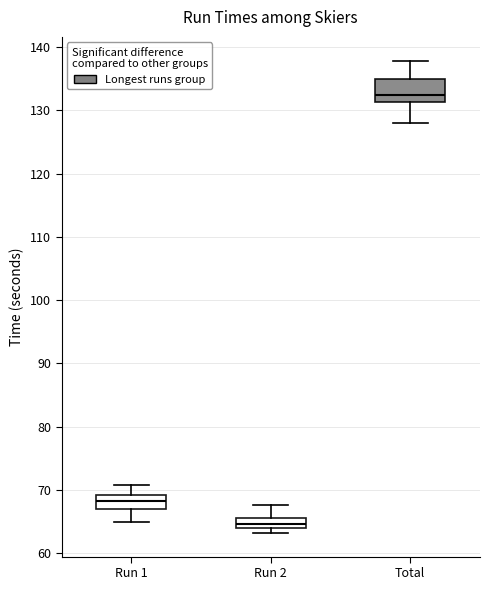

Reading left to right, transcribe this box plot: for each box, give where its median line is, the range the box spans, and where its two whiskers end, as read against the y-axis. The values are not printed on the chart, so give them approximately, as read against the axis.

Run 1: median 68, box 67 to 69, whiskers 65 to 71
Run 2: median 65, box 64 to 66, whiskers 63 to 68
Total: median 132, box 131 to 135, whiskers 128 to 138